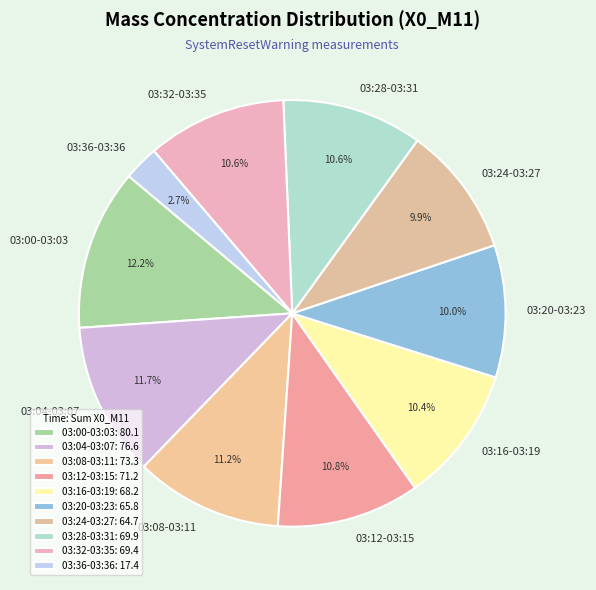

Does 03:24-03:27 account for over 50% of the chart?

No